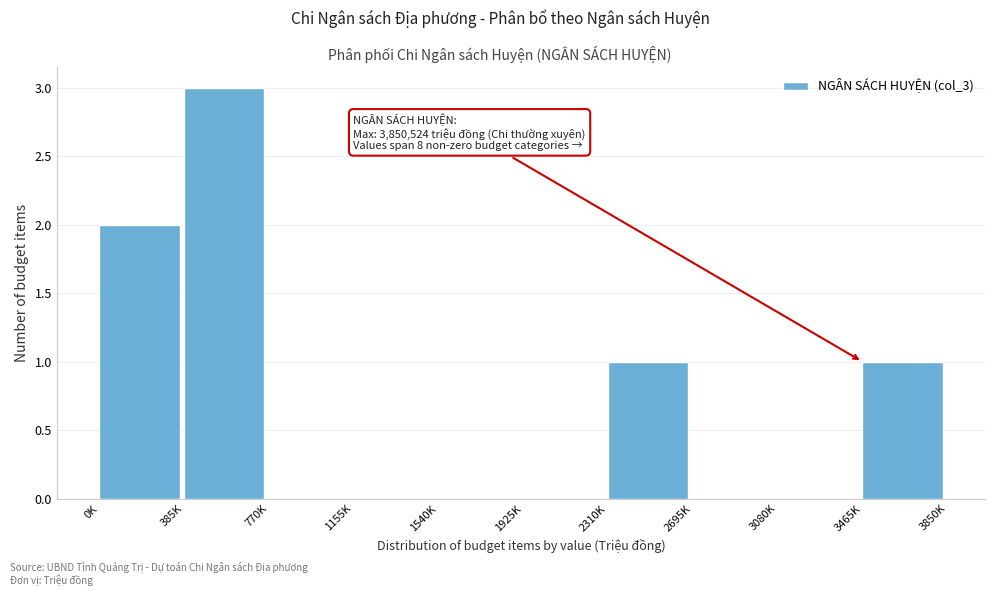

Reading left to right, list all the values displayed in this chart.

0K=2	385K=3	770K=0	1155K=0	1540K=0	1925K=0	2310K=1	2695K=0	3080K=0	3465K=1